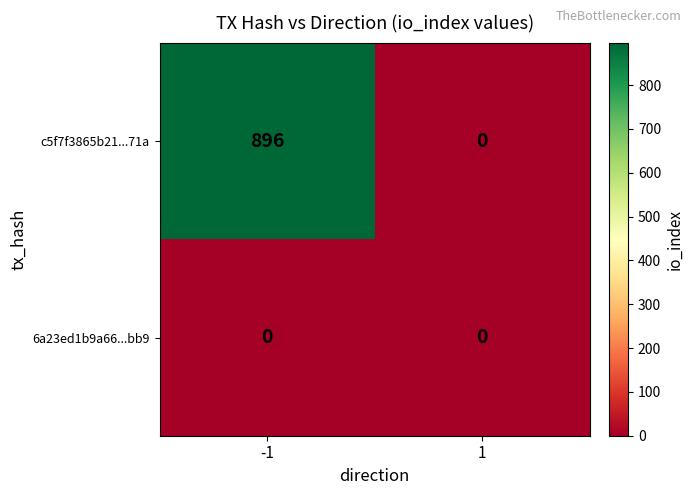

What is the average value of the c5f7f3865b21...71a series?

448